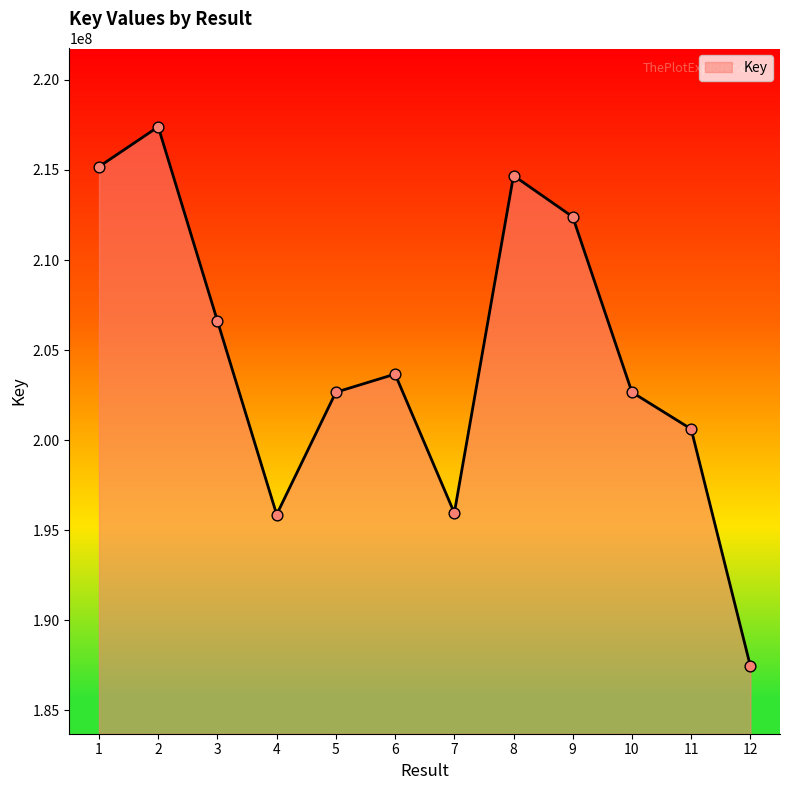

What is the ratio of the value at 6 to the value at 8?

0.9